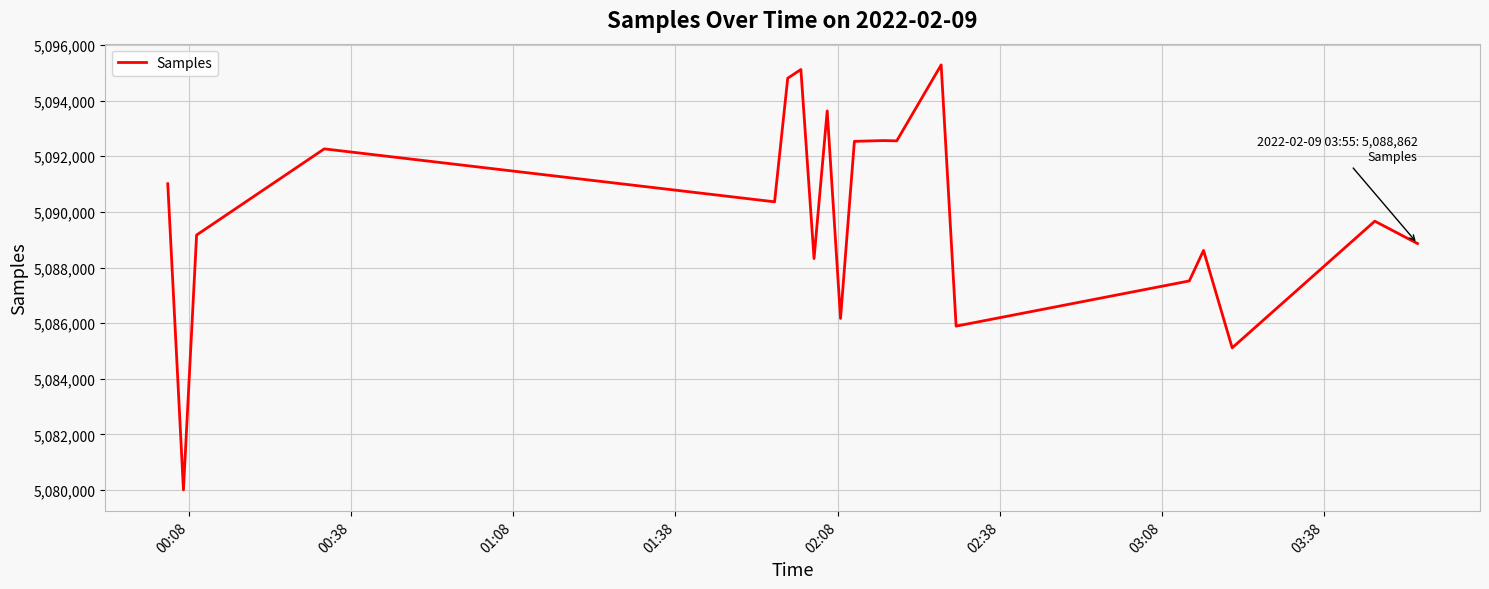

What is the smallest value displayed?

5080006